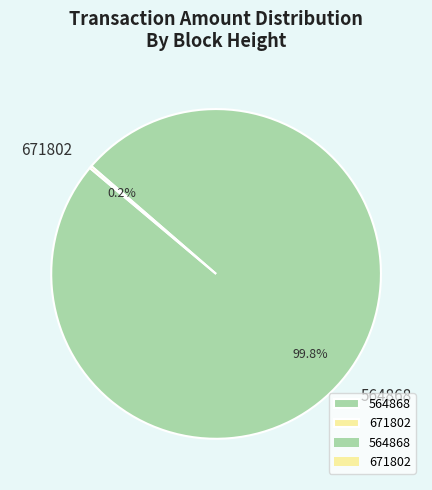

Does 564868 represent more than half of the total?

Yes